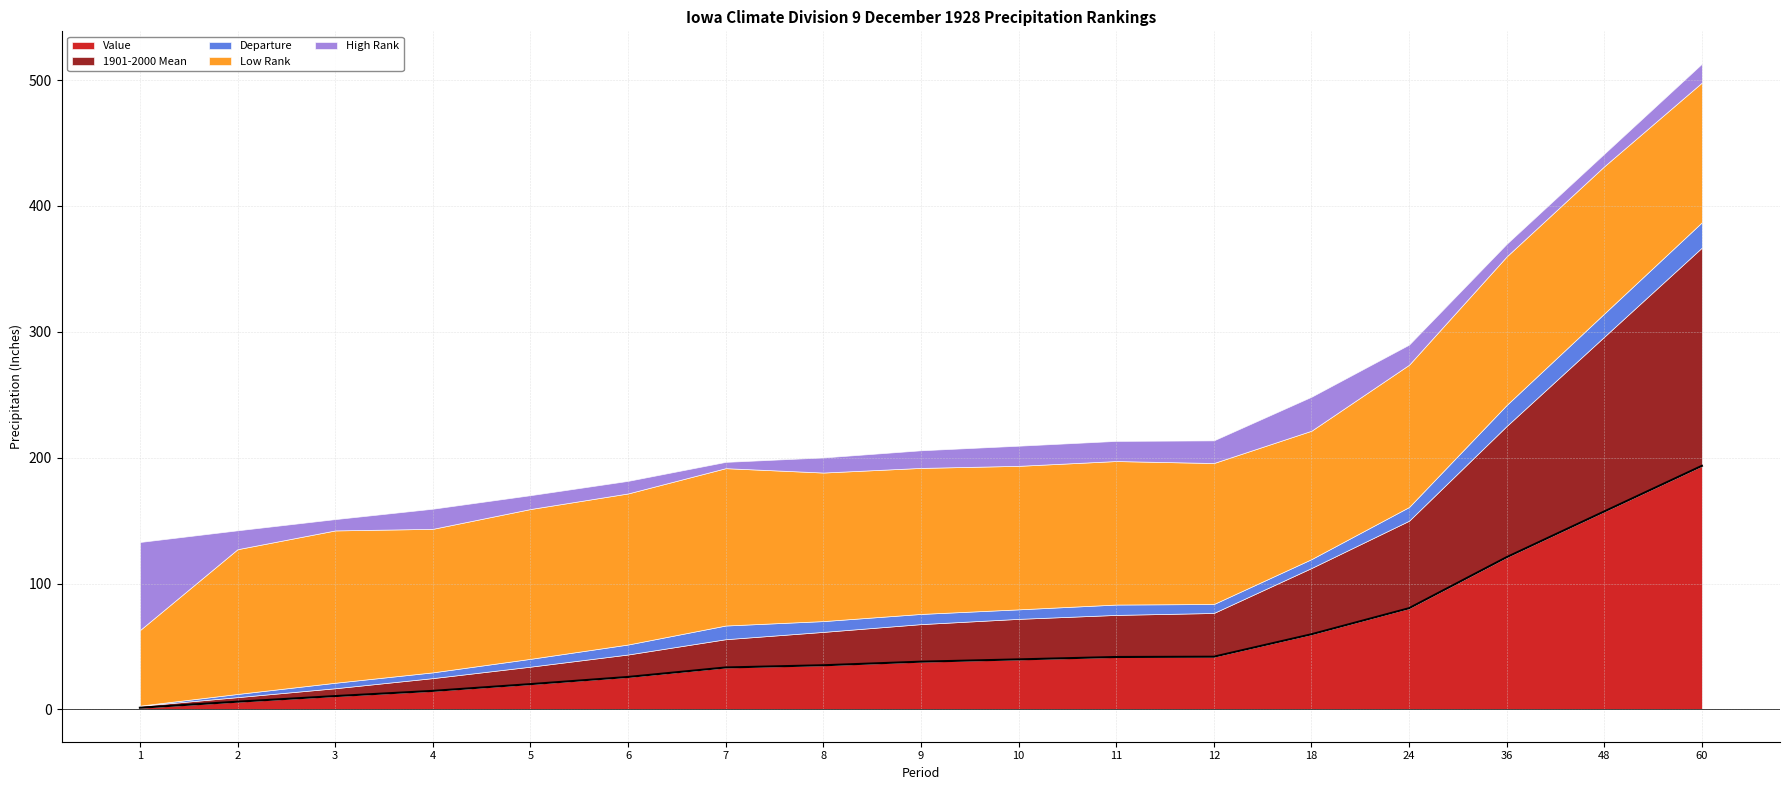

True or false: Low Rank has a value of 118.0 at 8.

True